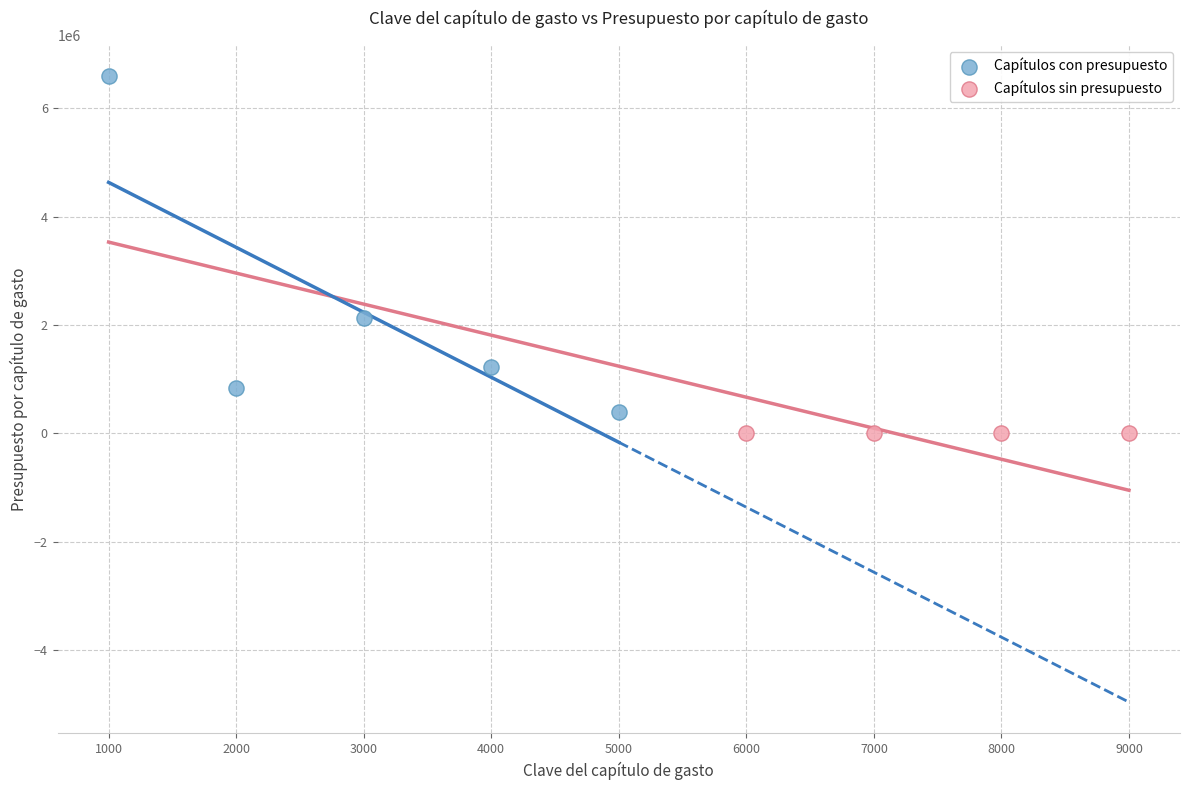

Which series contains the highest Y value?

Capítulos con presupuesto